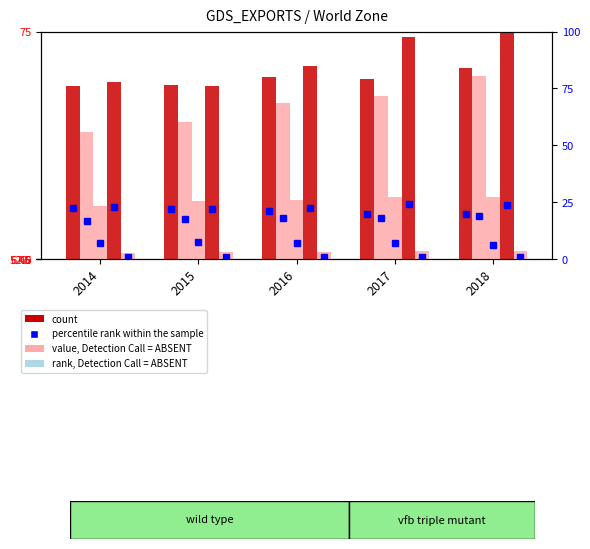

What is the total value across all series at 2015?

181.3